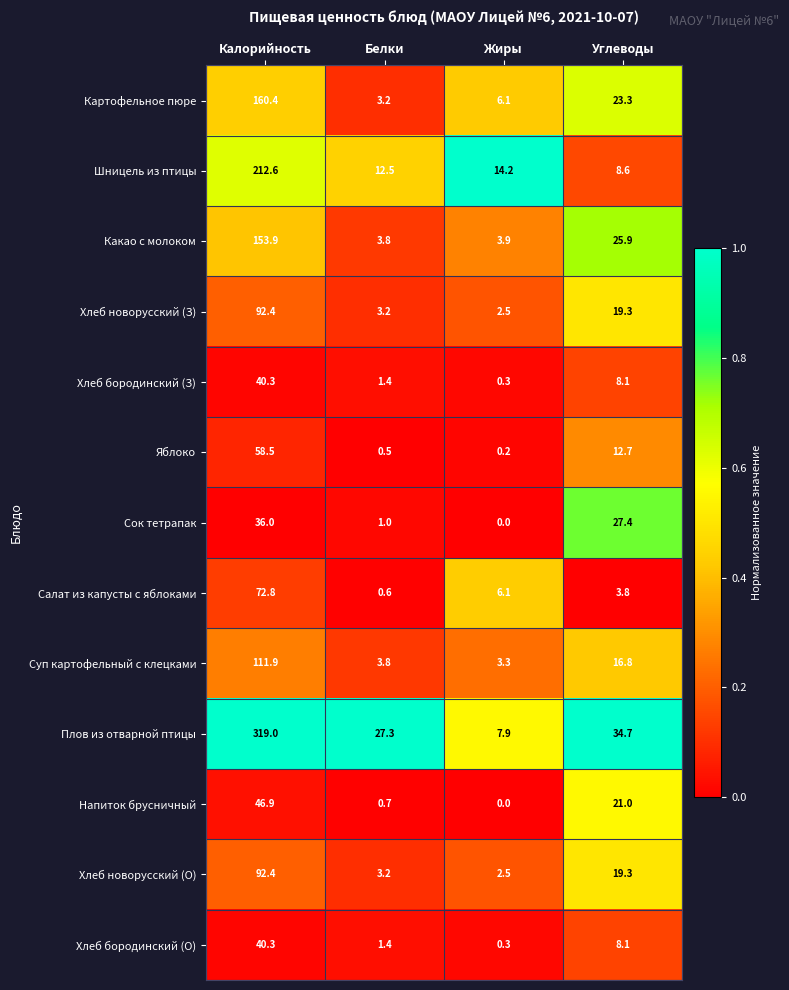

What is the average value of the Хлеб новорусский (О) series?

29.4